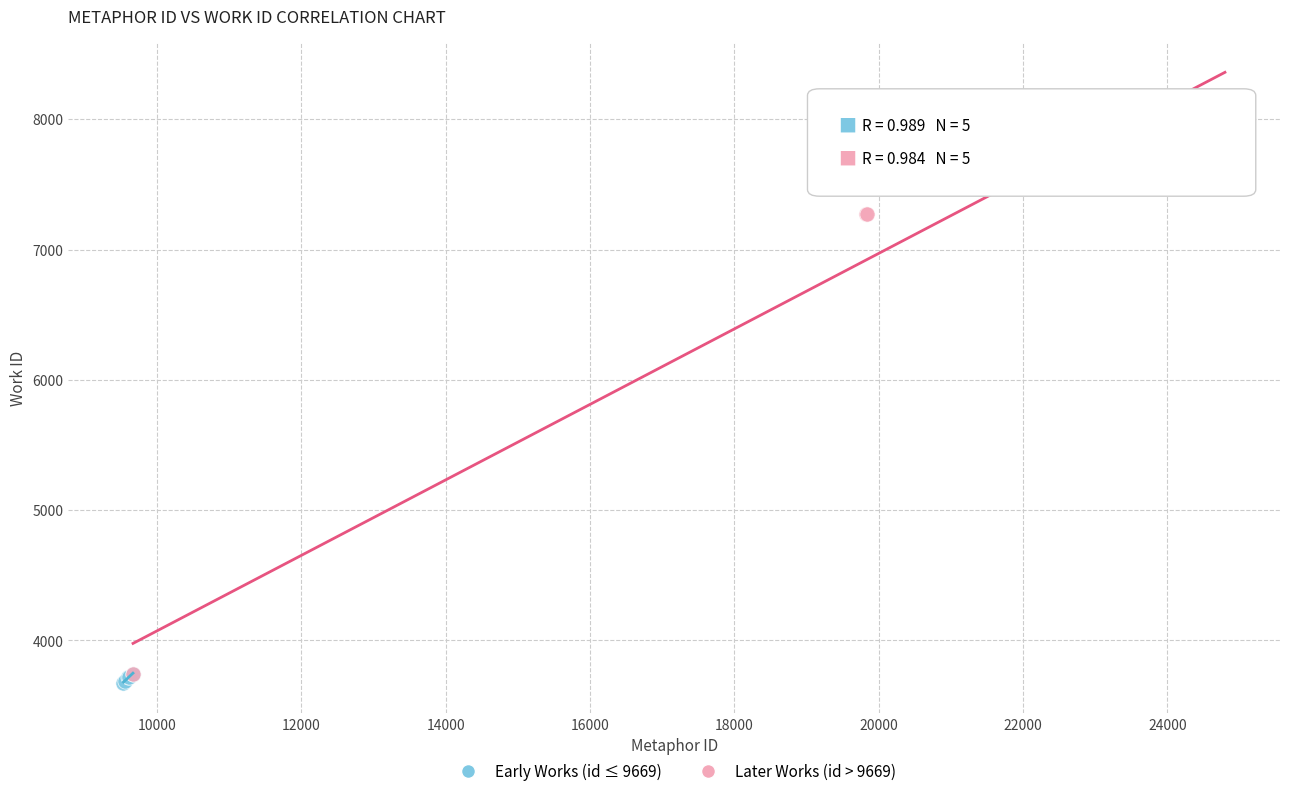

Which series has the widest spread of Y values?

Later Works (id > 9669)